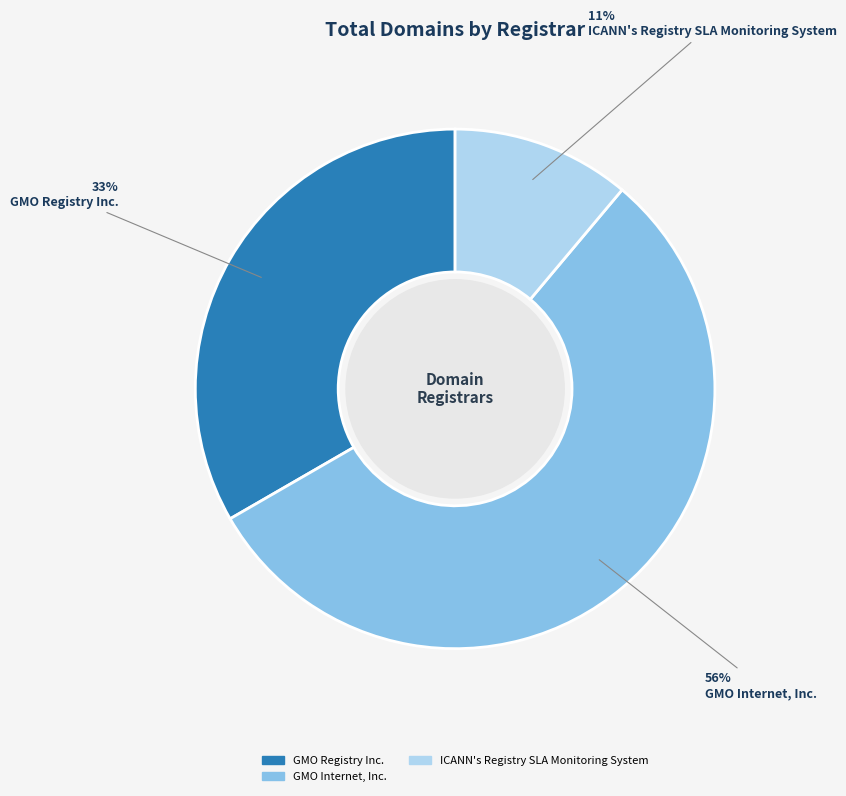

How many slices are in this pie chart?

3